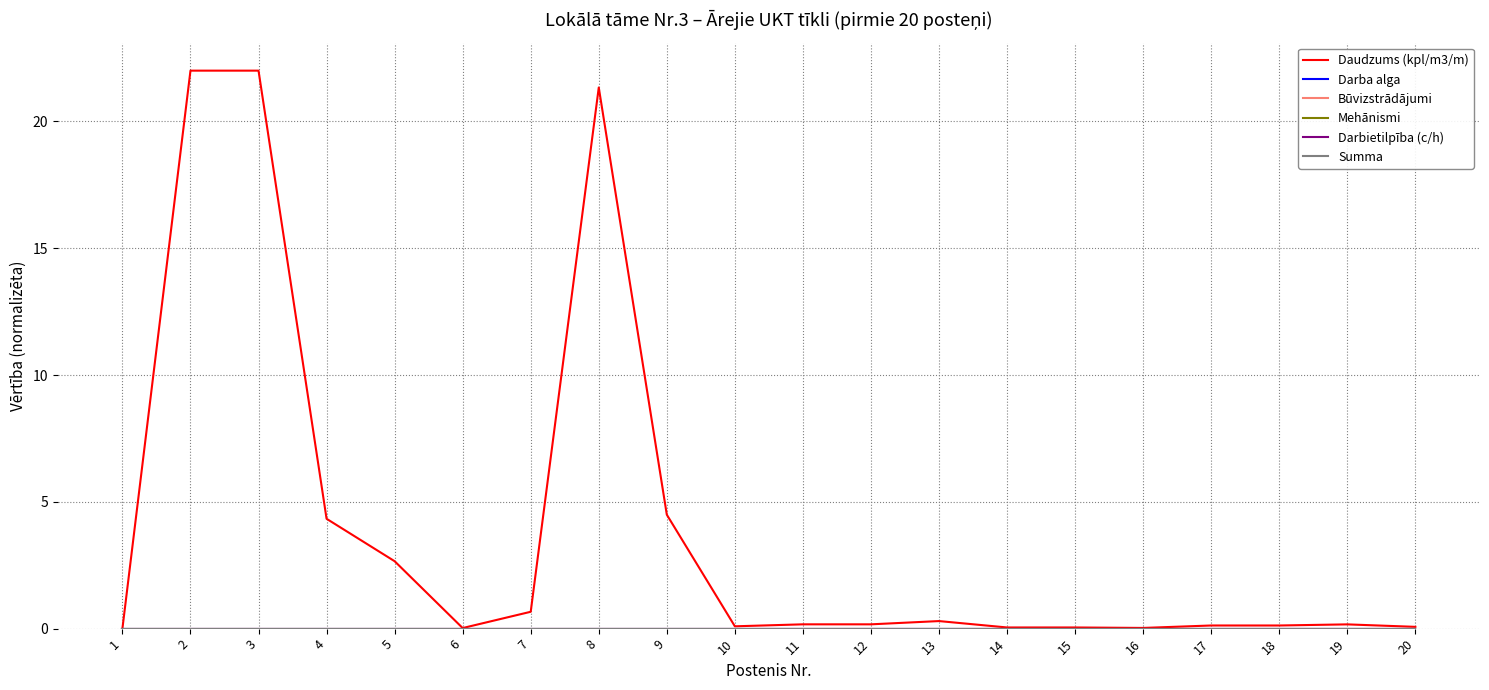

Rank the series at 7 from lowest to highest value.

Darba alga, Būvizstrādājumi, Mehānismi, Darbietilpība (c/h), Summa, Daudzums (kpl/m3/m)